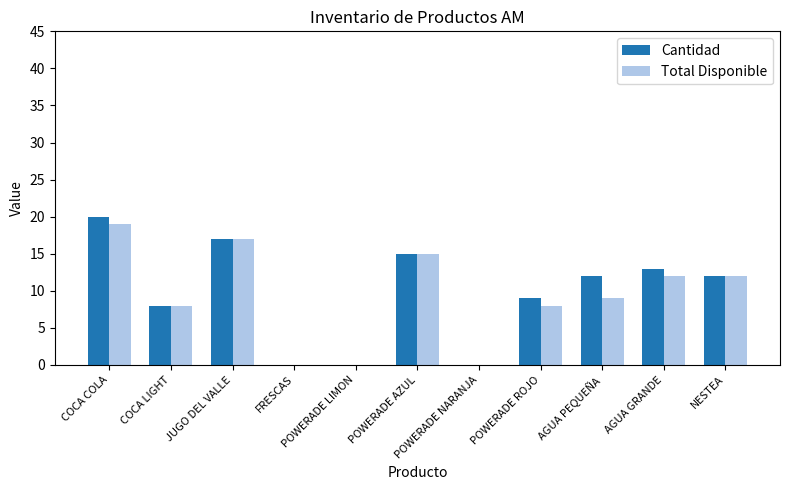

What is the sum of all Total Disponible values?

100